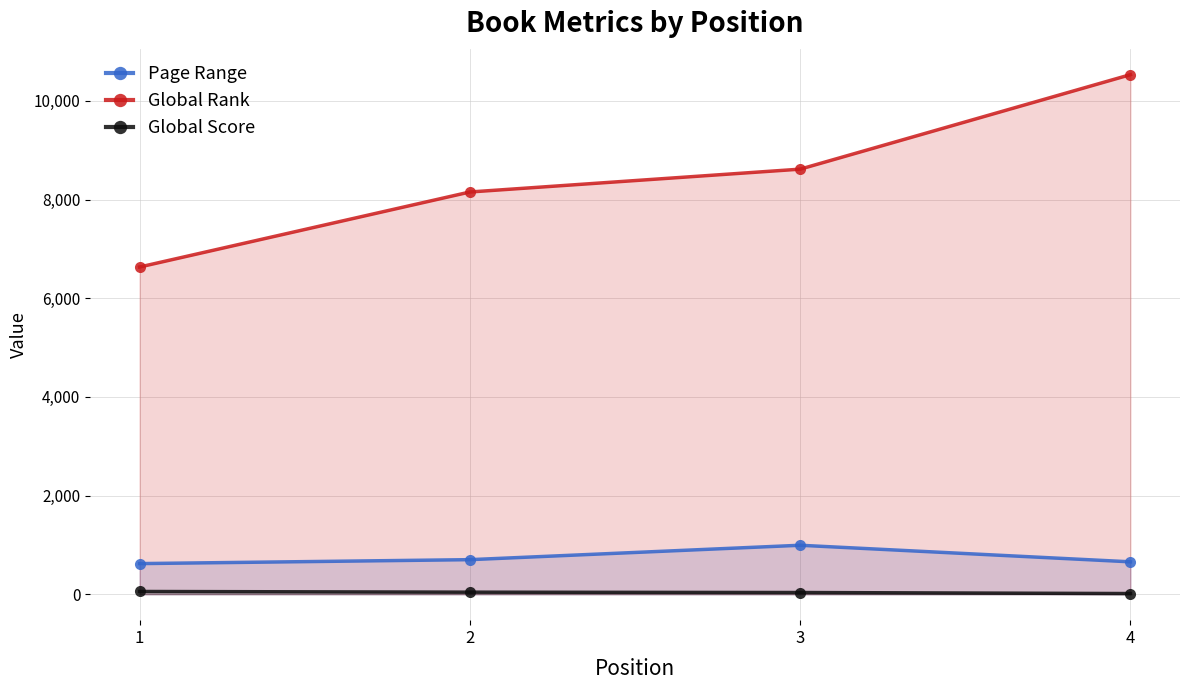

True or false: Page Range and Global Rank intersect in this chart.

False